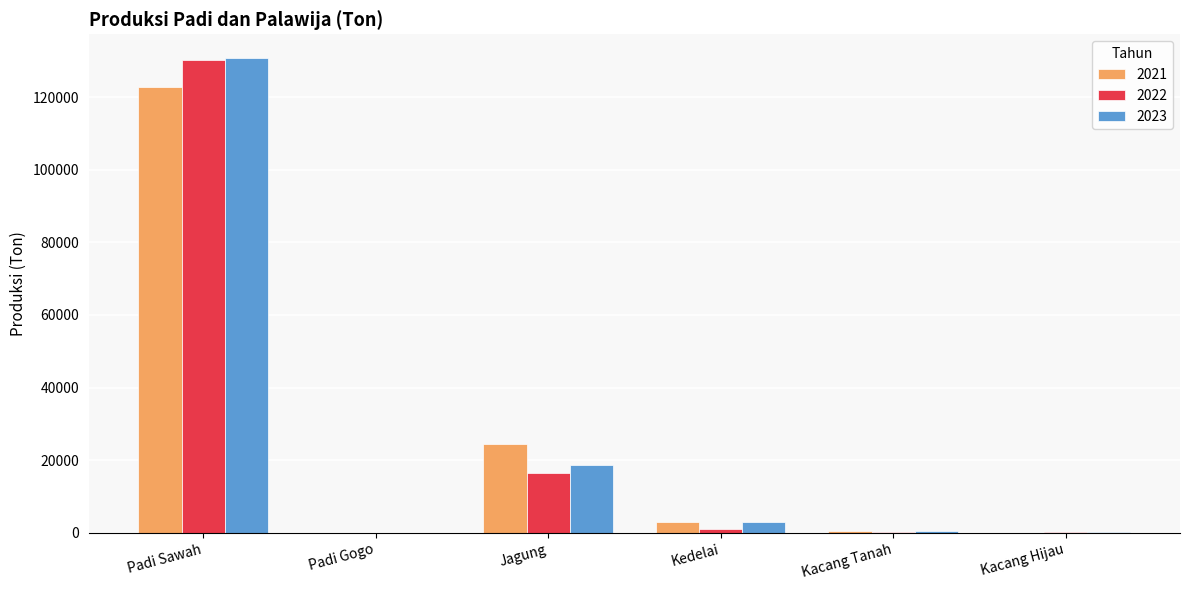

What are all the series names shown in the legend?

2021, 2022, 2023